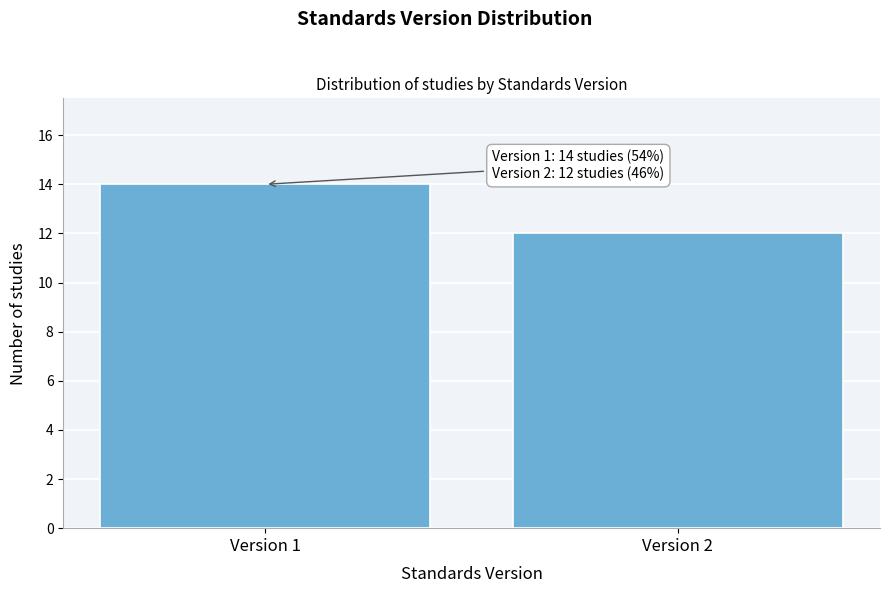

Reading left to right, extract all data points from this chart.

14	12